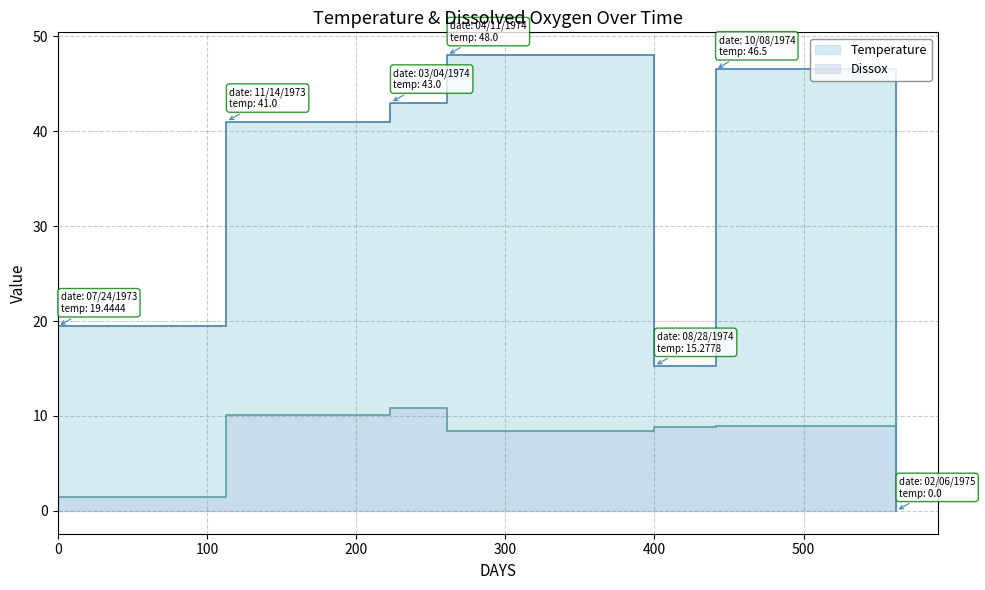

Does the chart have visible grid lines?

Yes